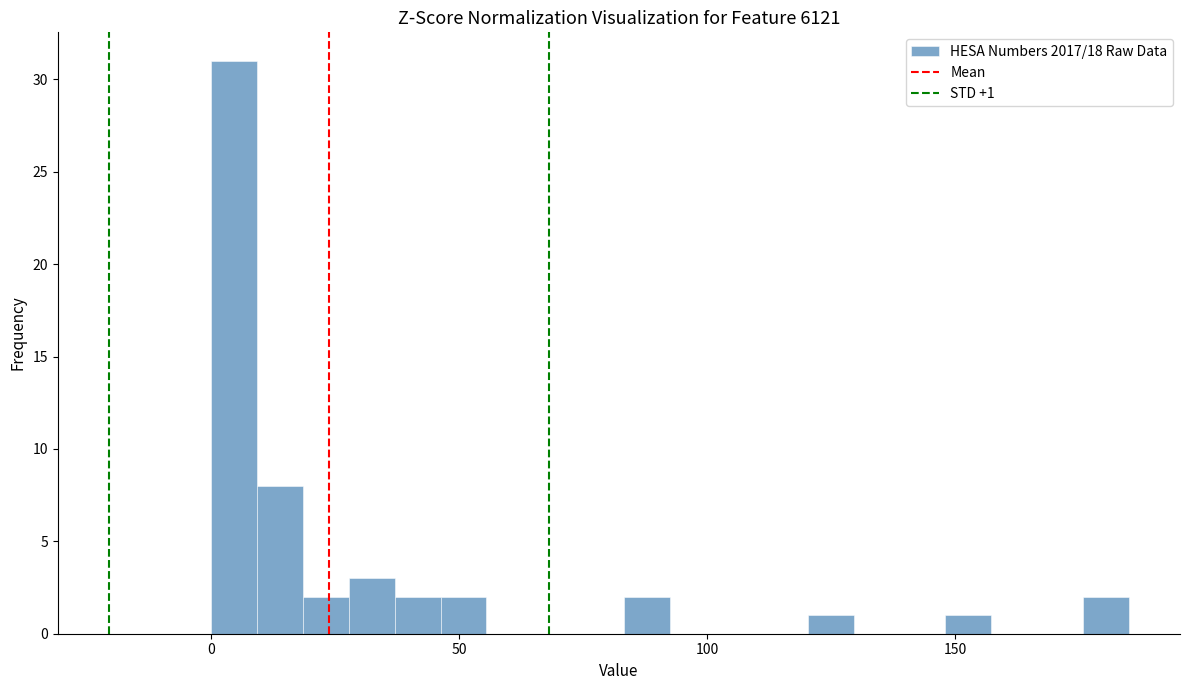

Read against the x-axis, roughly where is the centre of the tallest bar?

5